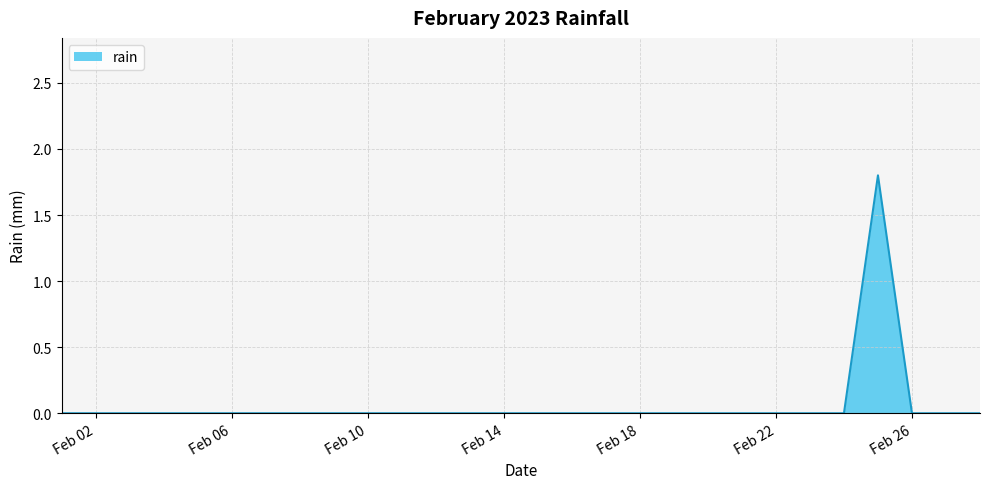

What is the maximum value shown in the chart?

1.8